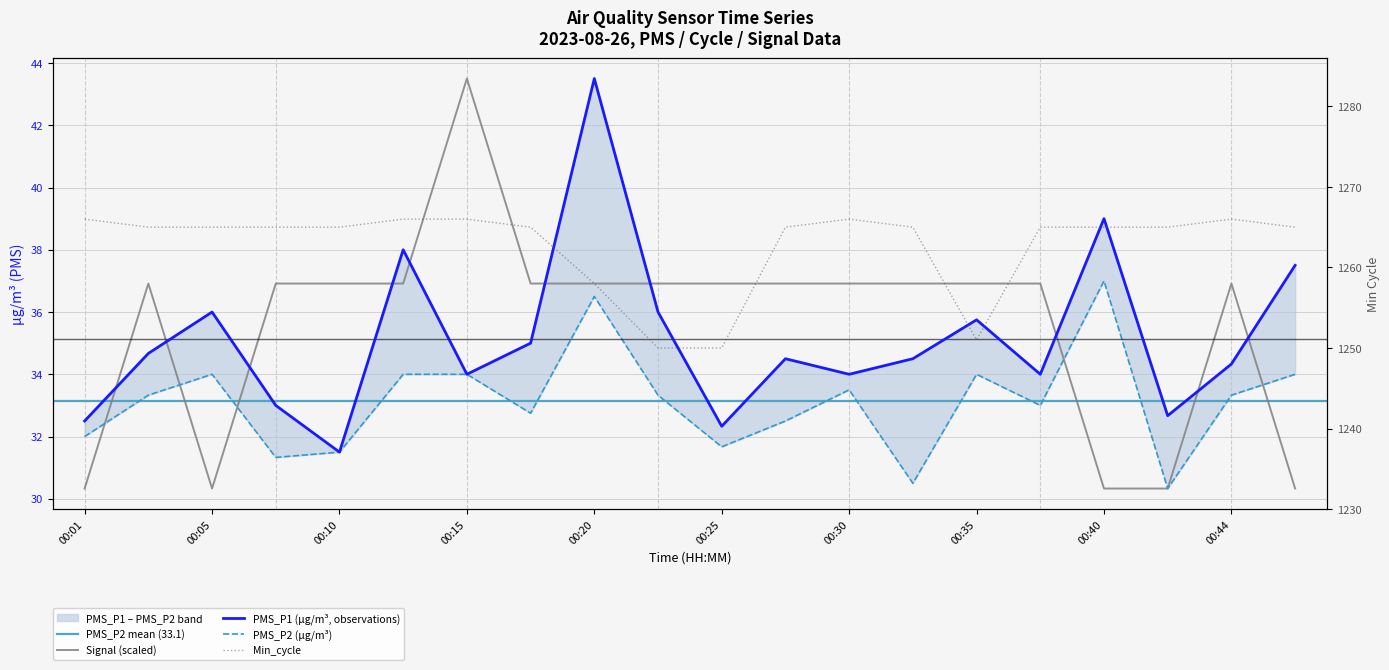

At which category is the sum across all series the highest?

00:15